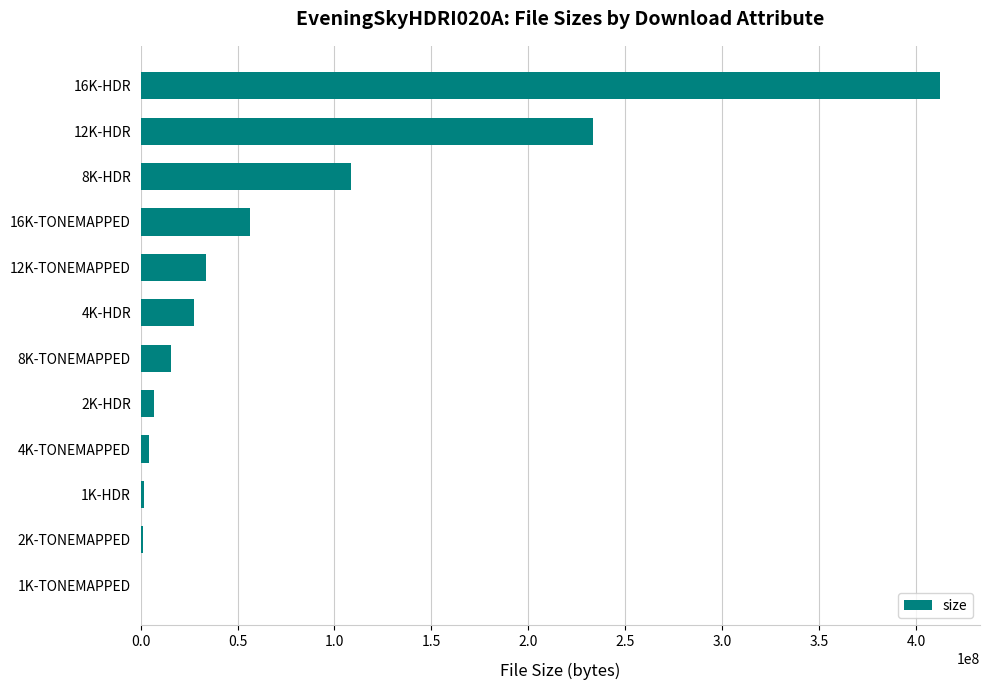

Which category has the highest value across all series?

16K-HDR